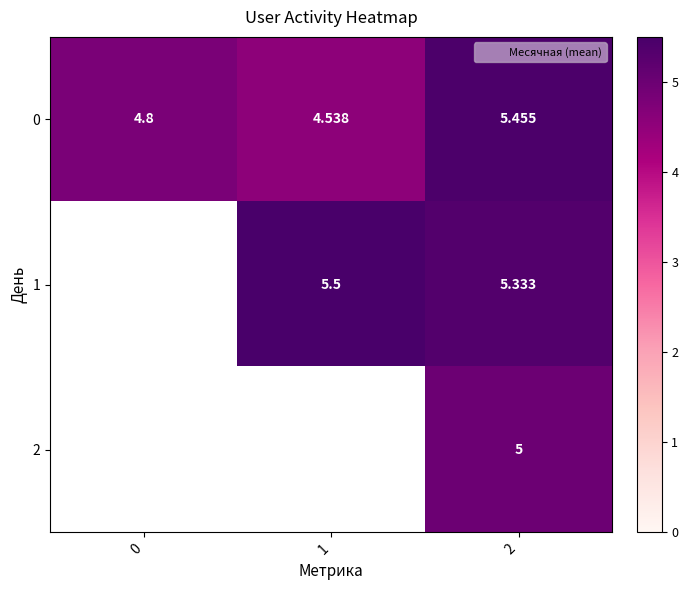

True or false: 1 has a value of 2.6 at 1.

False